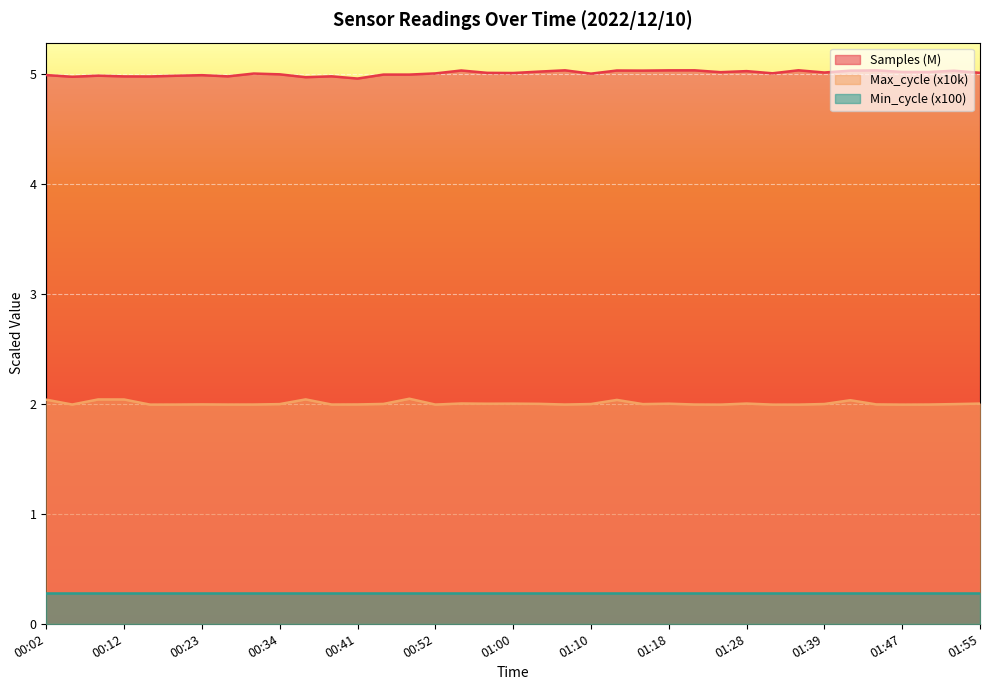

The value of Samples at 00:57 is 2.4. True or false?

False